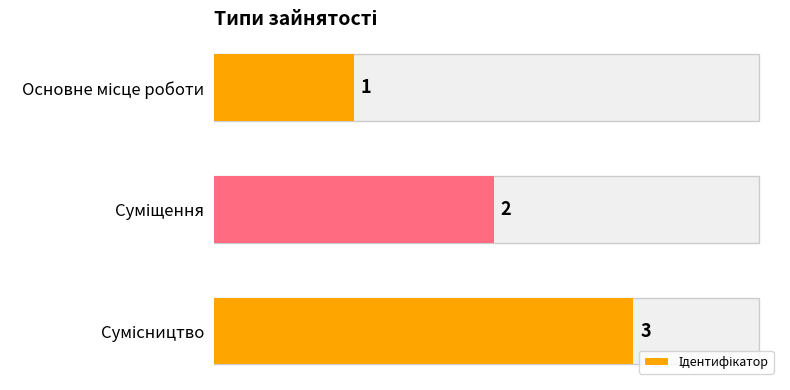

What is the difference between the maximum and minimum values?

2